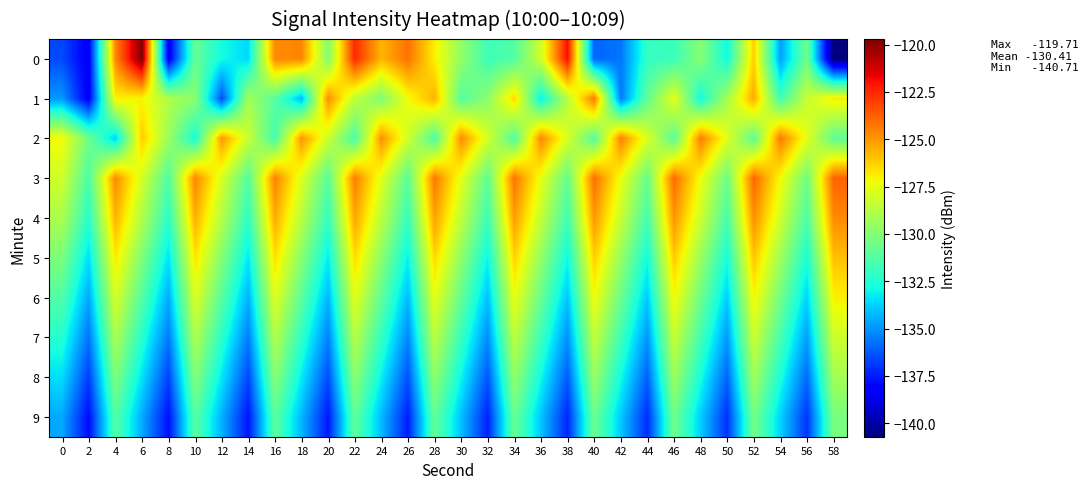

At 2, list the series in order from smallest to largest.

0, 1, 9, 8, 7, 6, 5, 4, 3, 2